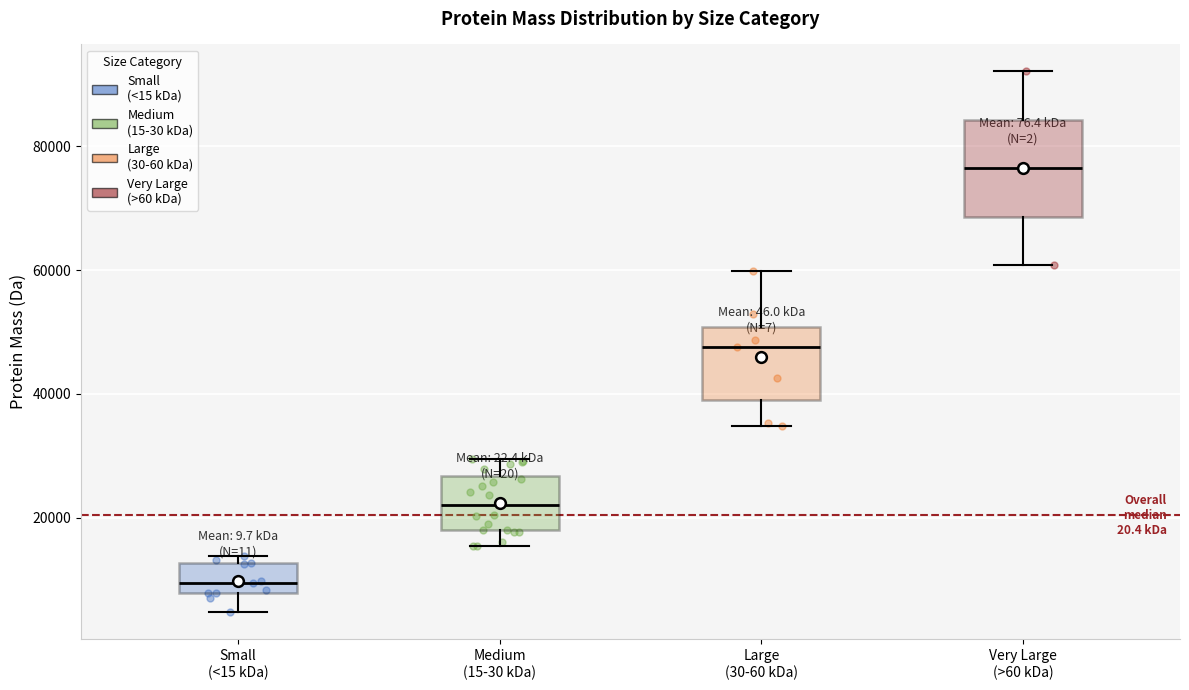

Where does the lower whisker of the box for Large (30-60 kDa) end on the y-axis? The values are not printed on the chart, so give them approximately, as read against the axis.

34000